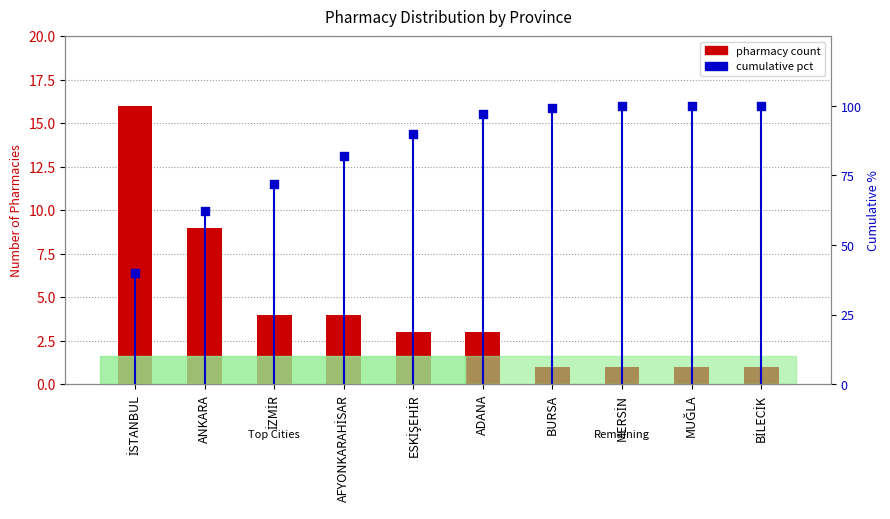

At how many categories does at least one series exceed 94?

5